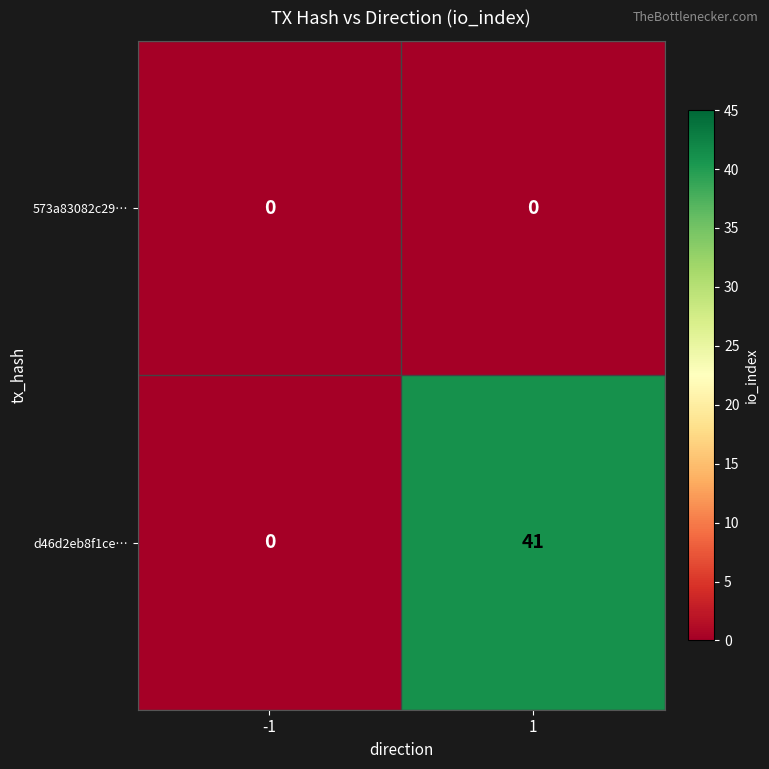

Reading left to right, extract all data points from this chart.

573a83082c29…: -1=0	1=0
d46d2eb8f1ce…: -1=0	1=41